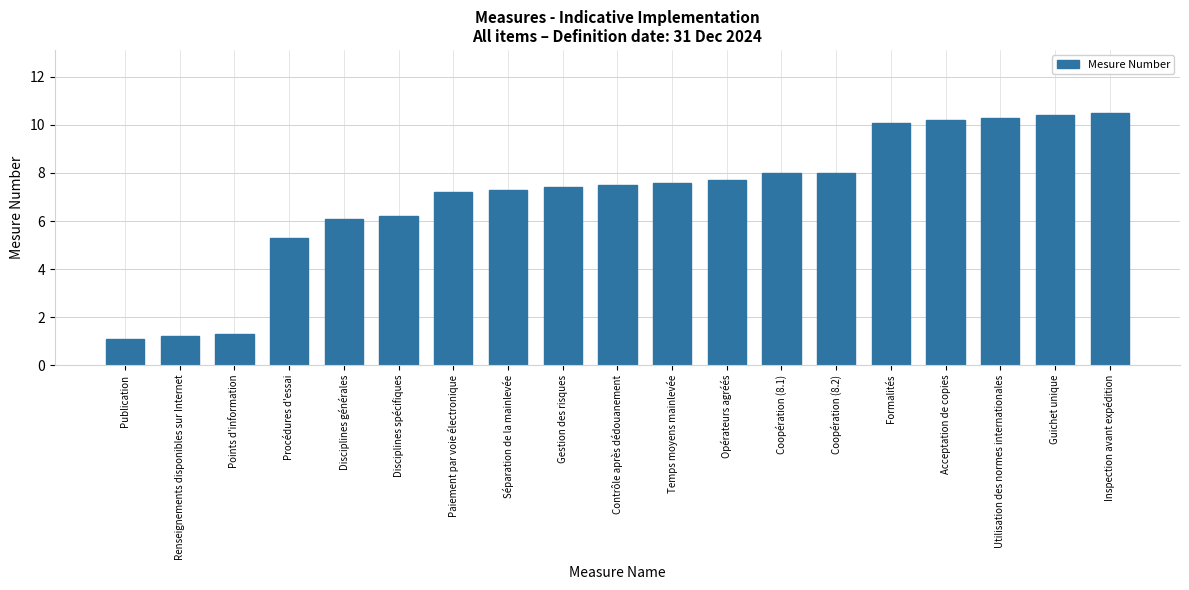

Reading left to right, list all the values displayed in this chart.

Publication=1.1	Renseignements disponibles sur Internet=1.2	Points d'information=1.3	Procédures d'essai=5.3	Disciplines générales=6.1	Disciplines spécifiques=6.2	Paiement par voie électronique=7.2	Séparation de la mainlevée=7.3	Gestion des risques=7.4	Contrôle après dédouanement=7.5	Temps moyens mainlevée=7.6	Opérateurs agréés=7.7	Coopération (8.1)=8.0	Coopération (8.2)=8.0	Formalités=10.1	Acceptation de copies=10.2	Utilisation des normes internationales=10.3	Guichet unique=10.4	Inspection avant expédition=10.5